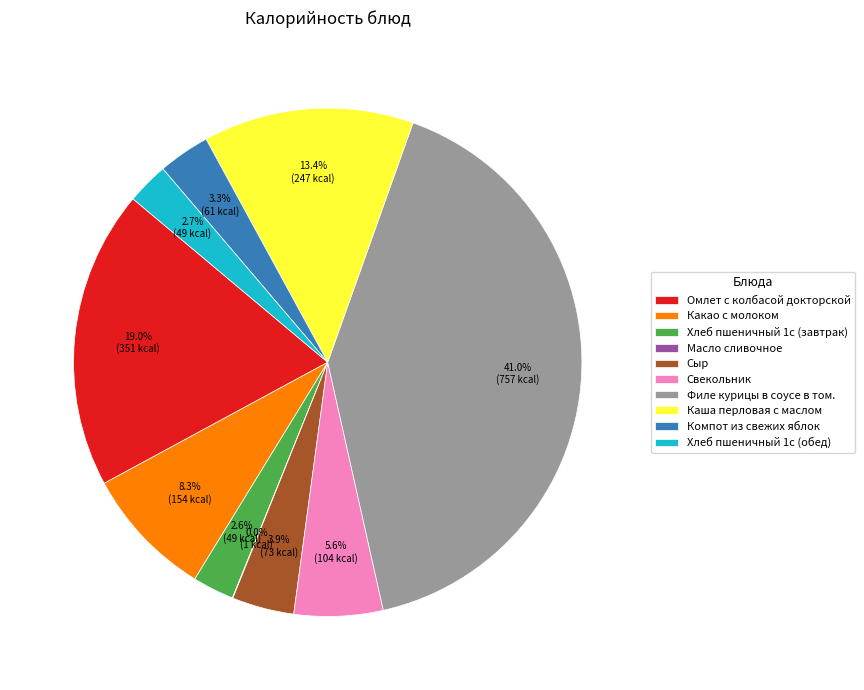

Which category has the biggest portion of the pie?

Филе курицы в соусе в том.